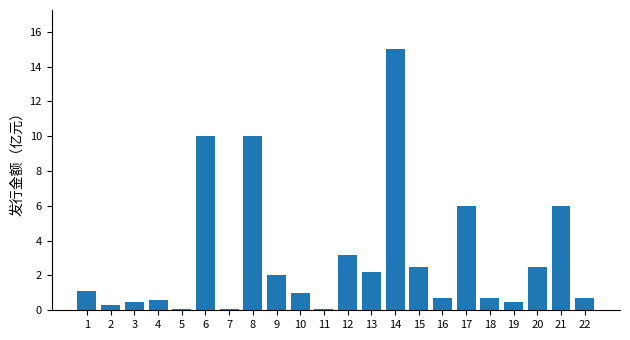

Reading left to right, extract all data points from this chart.

1.1	0.3	0.5	0.6	0.1	10.0	0.1	10.0	2.0	1.0	0.1	3.2	2.2	15.0	2.5	0.7	6.0	0.7	0.5	2.5	6.0	0.7